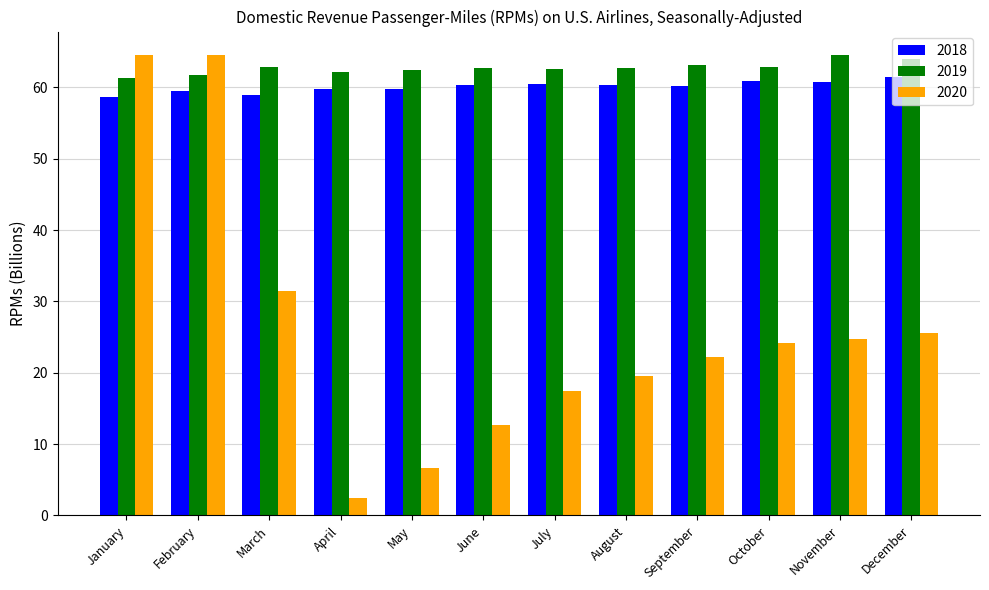

How many groups of bars are there?

12